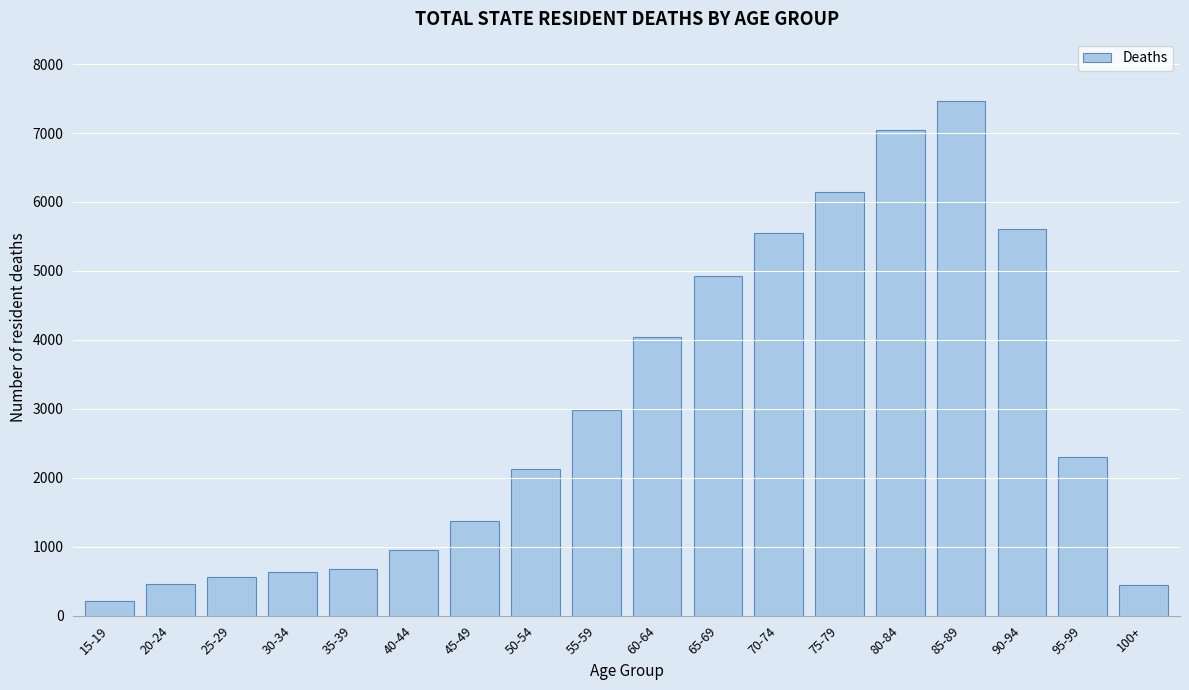

The value at 30-34 is 365. True or false?

False